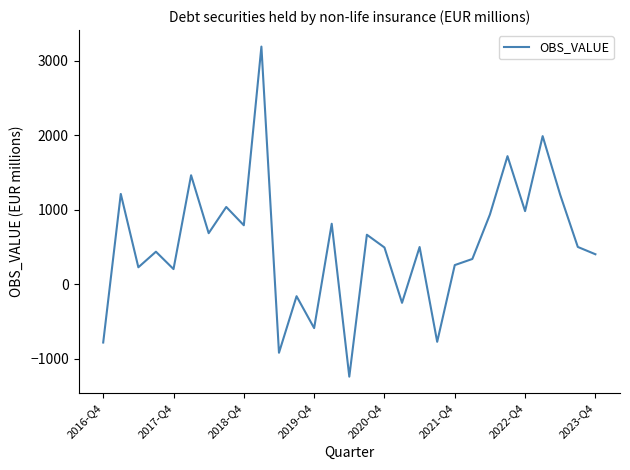

What is the maximum value shown in the chart?

3192.3